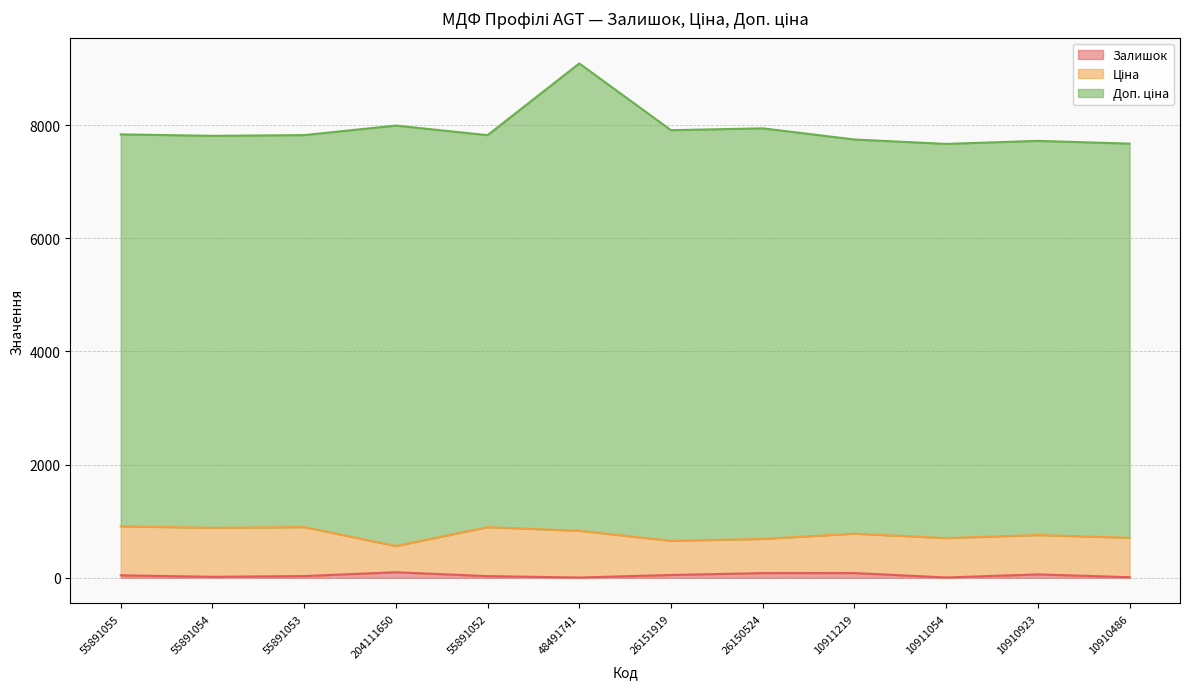

True or false: Залишок and Ціна cross at least once.

False